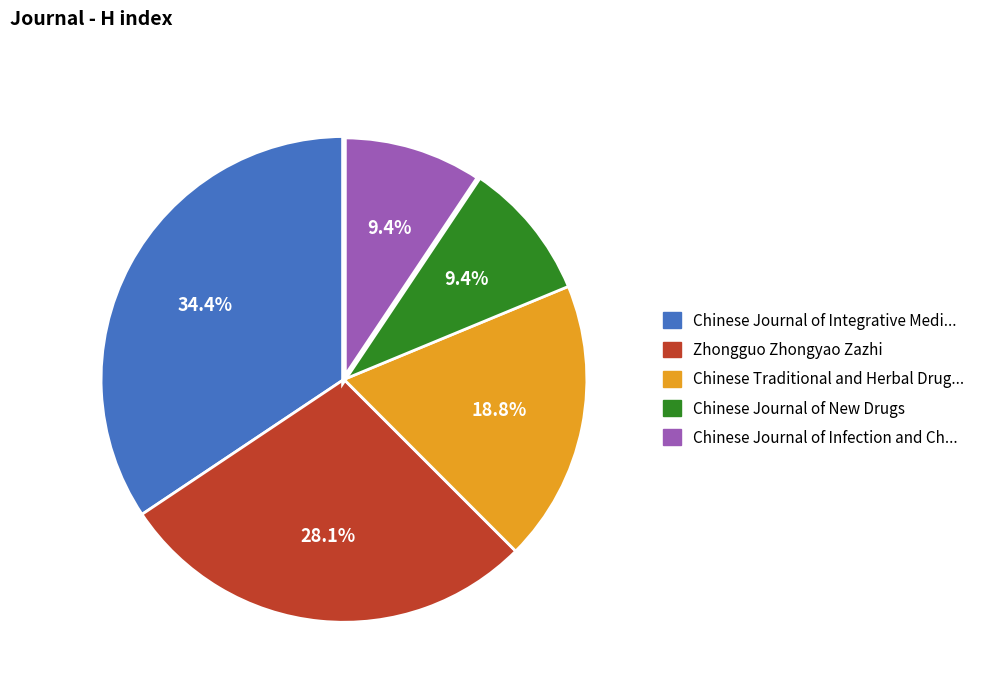

Does any single category account for the majority?

No